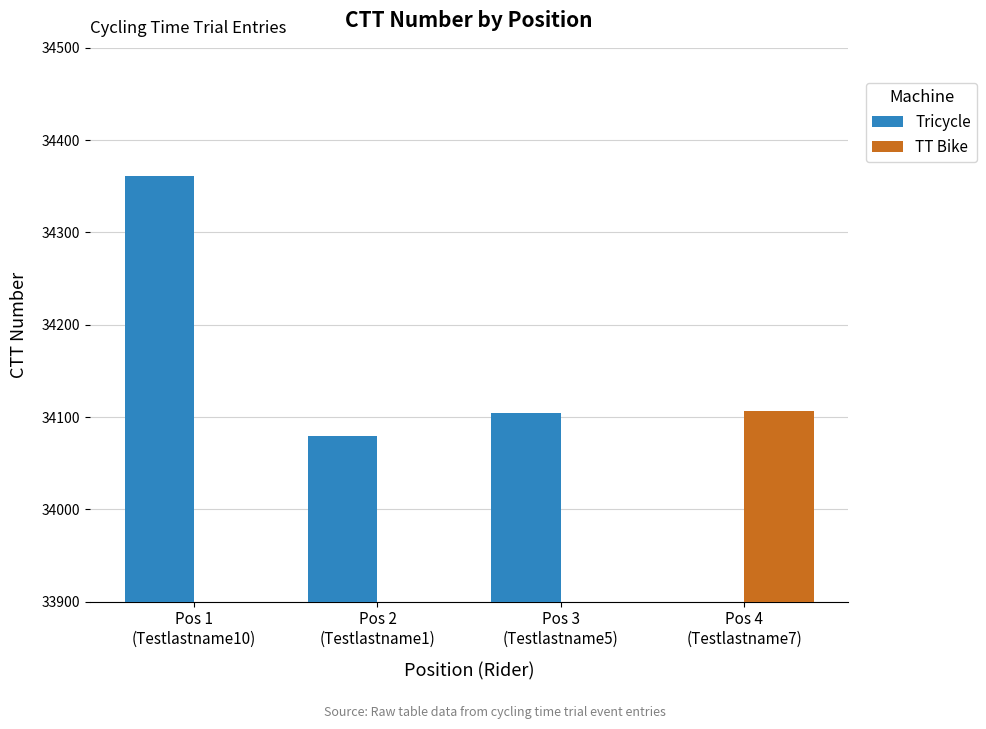

Rank the series at Pos 1
(Testlastname10) from lowest to highest value.

TT Bike, Tricycle